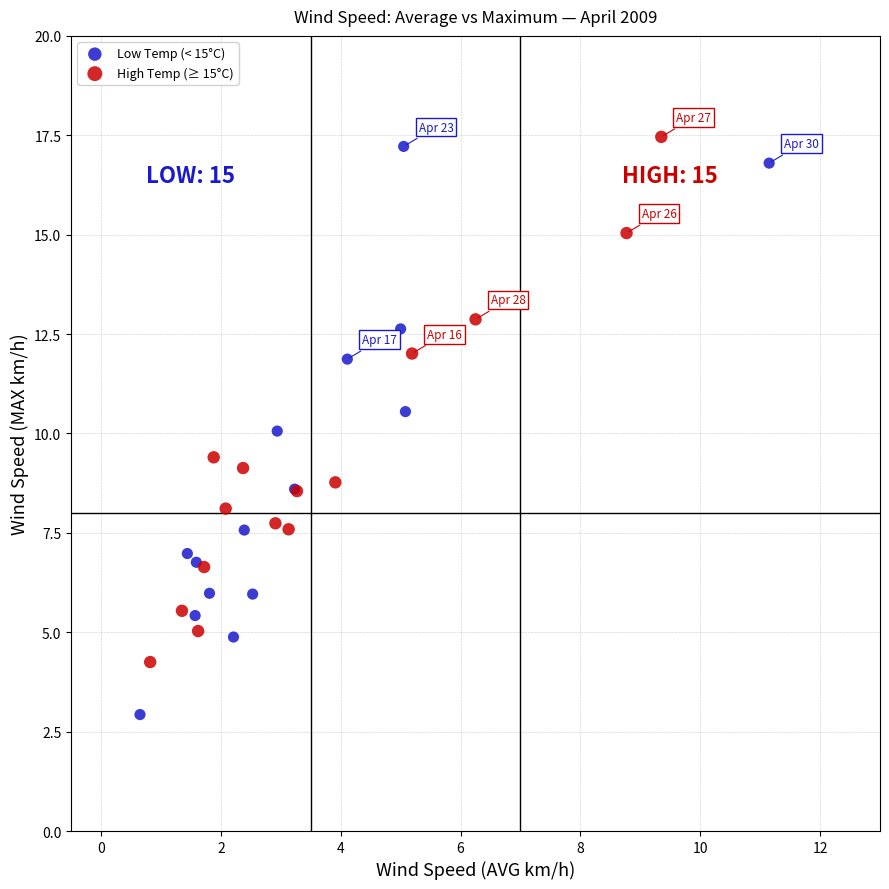

Which series has the widest spread of Y values?

Low Temp (< 15°C)